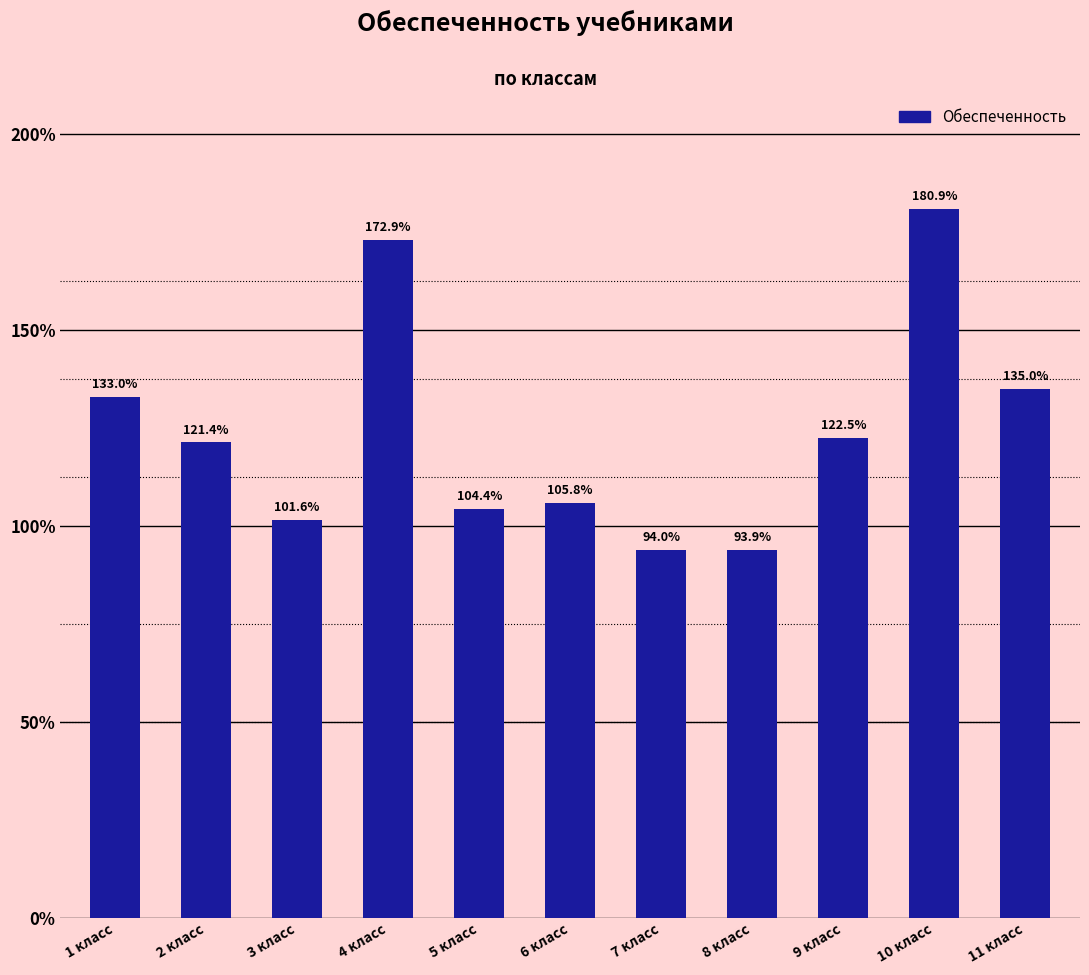

Where is the data nearest to the value 137?

11 класс